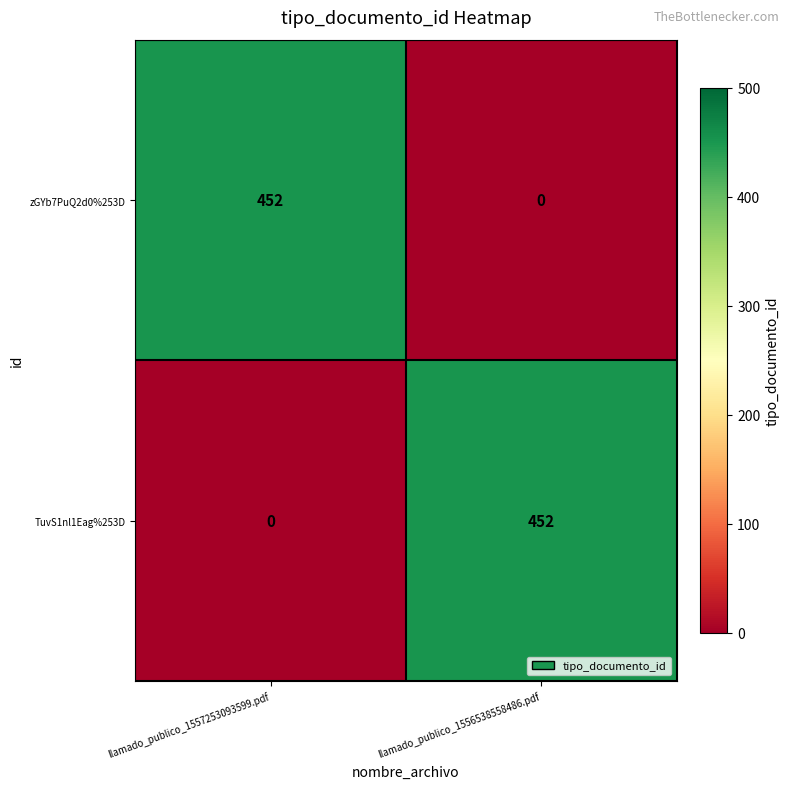

What is the greatest value displayed?

452